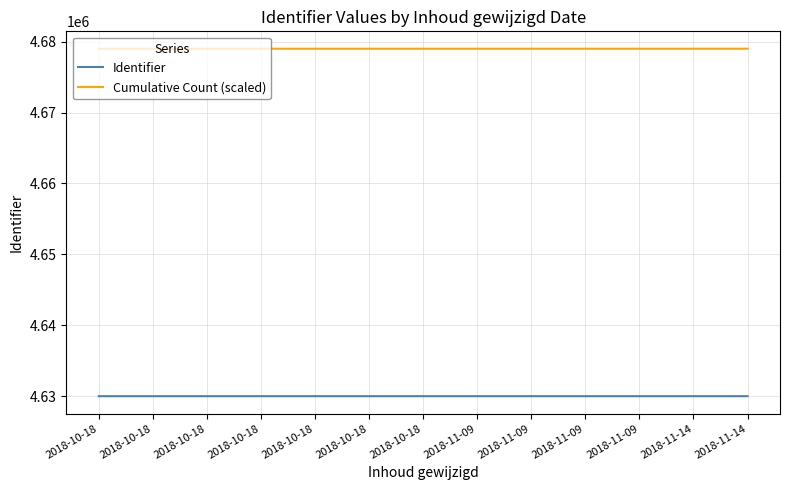

Does the chart have visible grid lines?

Yes